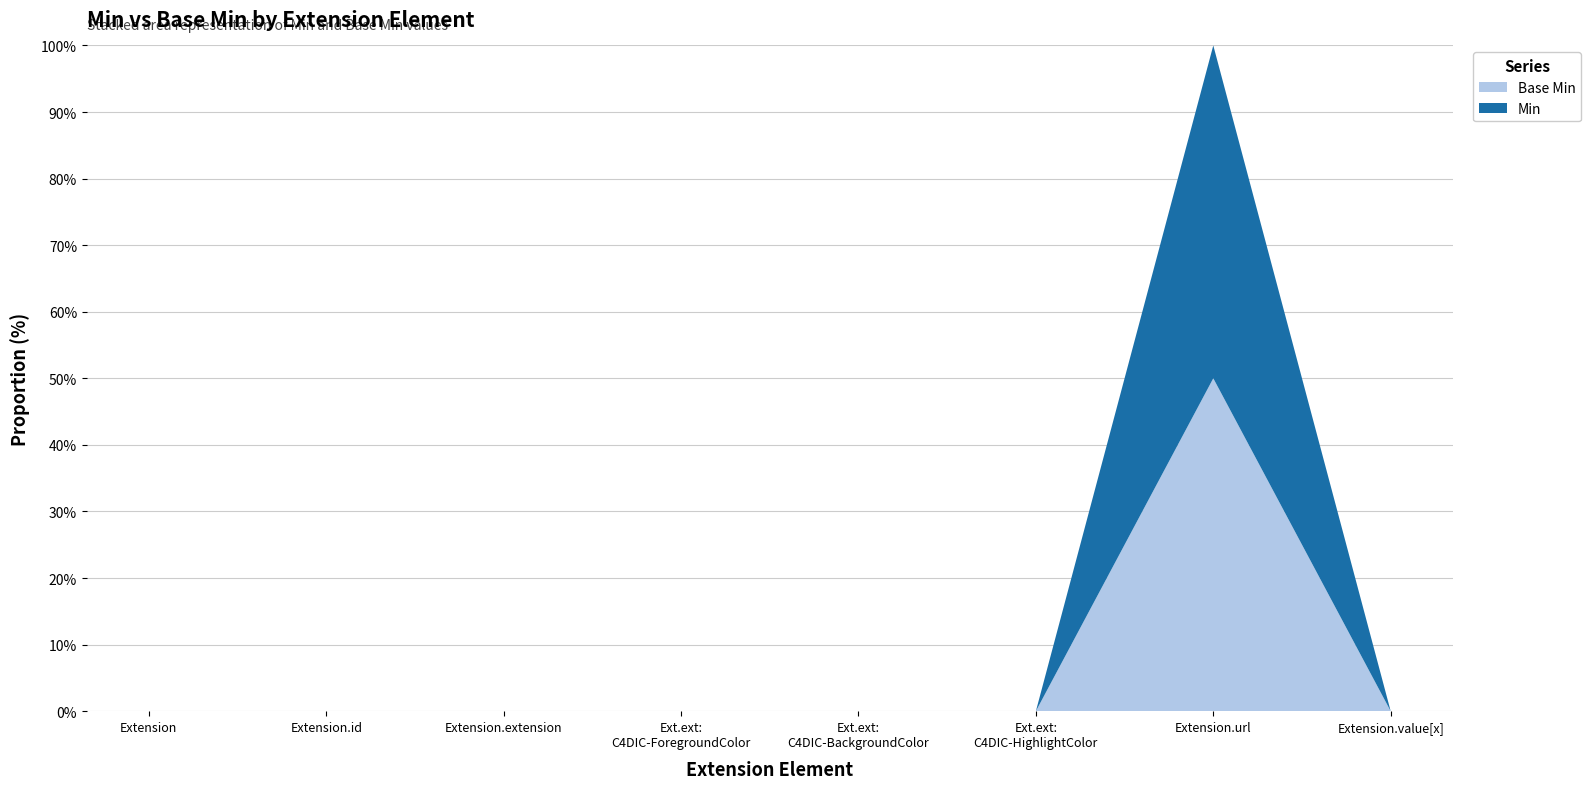

Reading right to left, list all the values displayed in this chart.

Min: Extension.value[x]=0	Extension.url=1	Extension.extension:C4DIC-HighlightColor=0	Extension.extension:C4DIC-BackgroundColor=0	Extension.extension:C4DIC-ForegroundColor=0	Extension.extension=0	Extension.id=0	Extension=0
Base Min: Extension.value[x]=0	Extension.url=1	Extension.extension:C4DIC-HighlightColor=0	Extension.extension:C4DIC-BackgroundColor=0	Extension.extension:C4DIC-ForegroundColor=0	Extension.extension=0	Extension.id=0	Extension=0